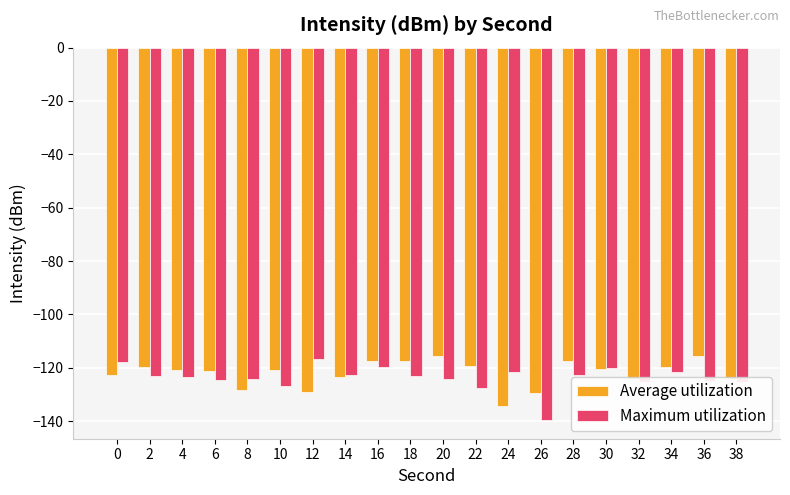

What is the total value across all series at 24?

-256.0